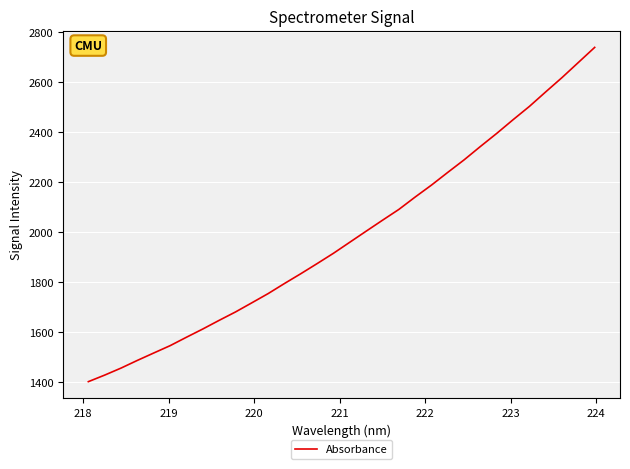

What is the greatest value displayed?

2738.3